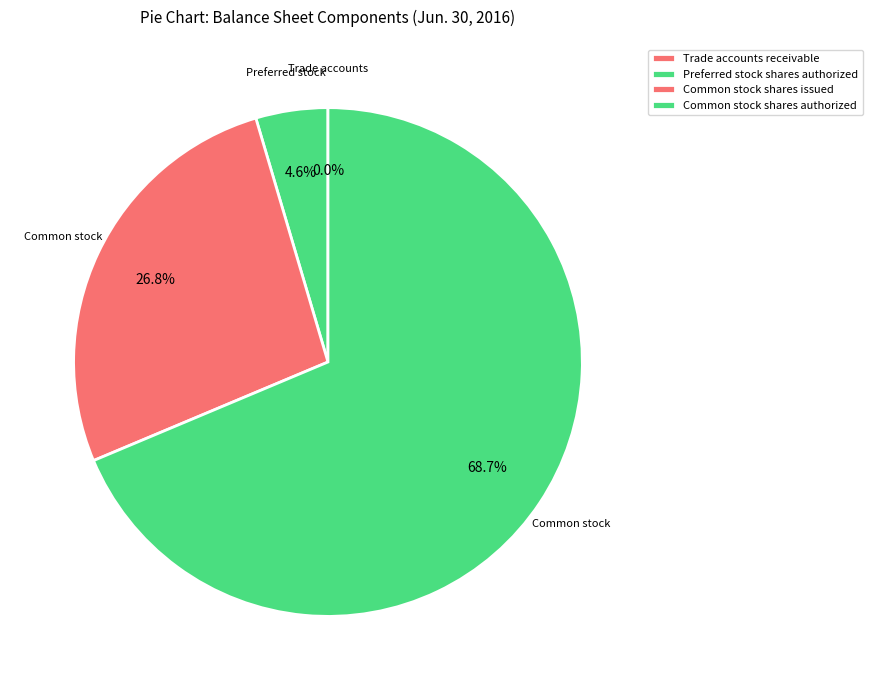

Which slice represents more than half of the pie?

Common stock, shares authorized